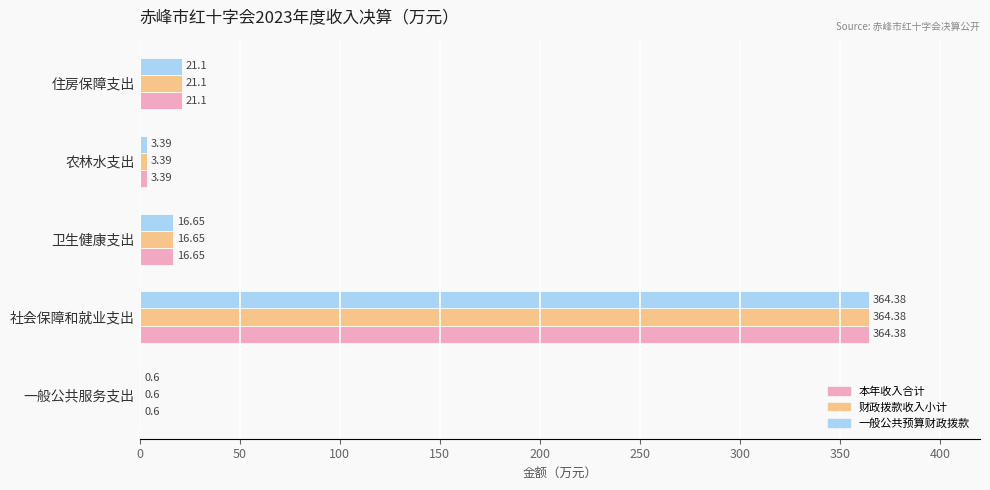

At which label does 财政拨款收入小计 reach its peak?

社会保障和就业支出